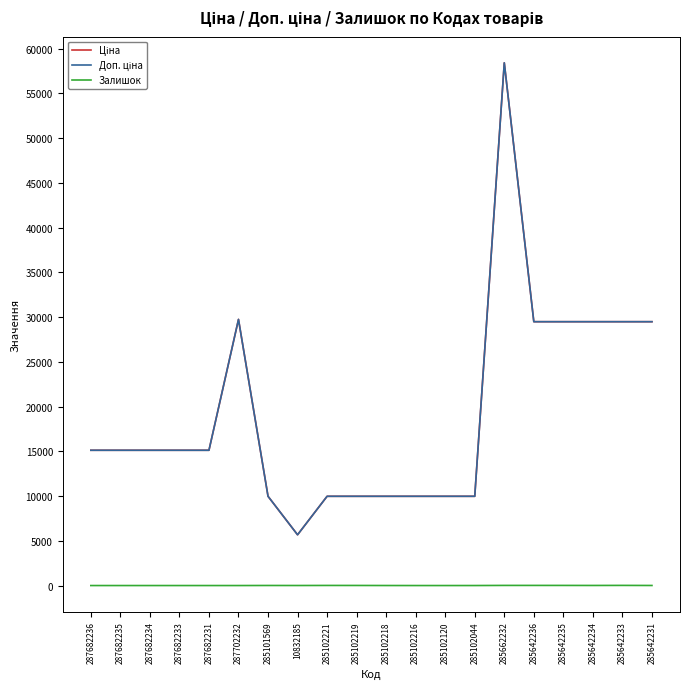

What position from the right is 287682234?

18